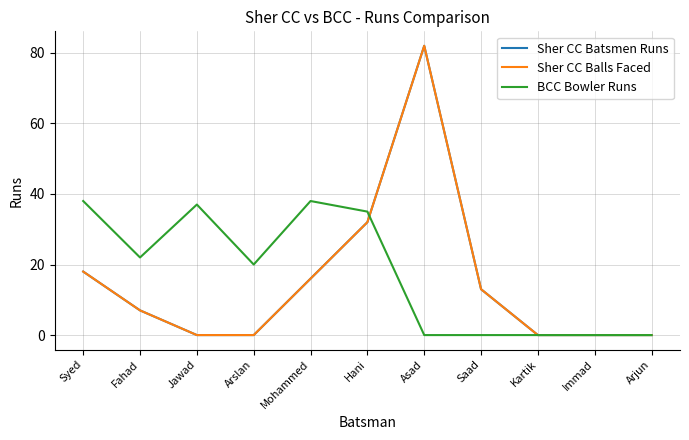

The BCC Bowler Runs series shows -19 at Asad. True or false?

False